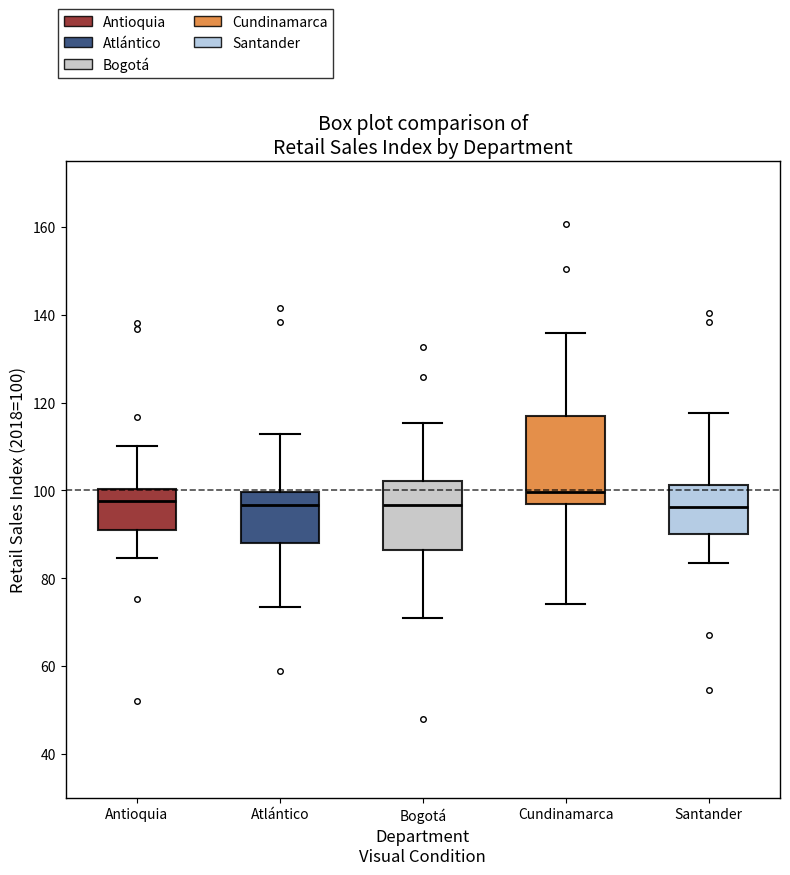

Where is the lower edge of the box for Atlántico on the y-axis? The values are not printed on the chart, so give them approximately, as read against the axis.

88